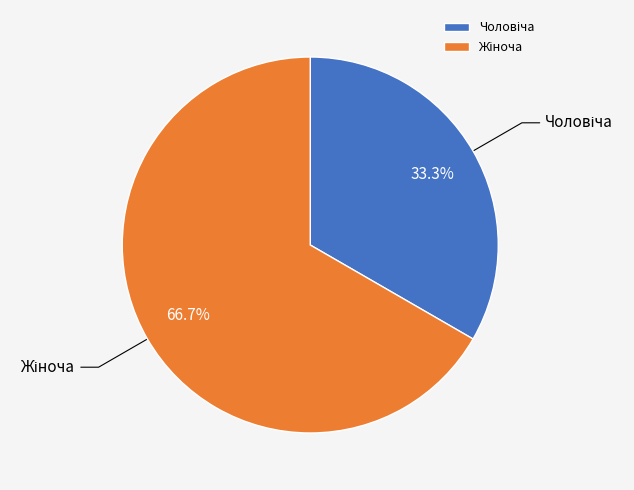

Is there a majority slice in this chart?

Yes